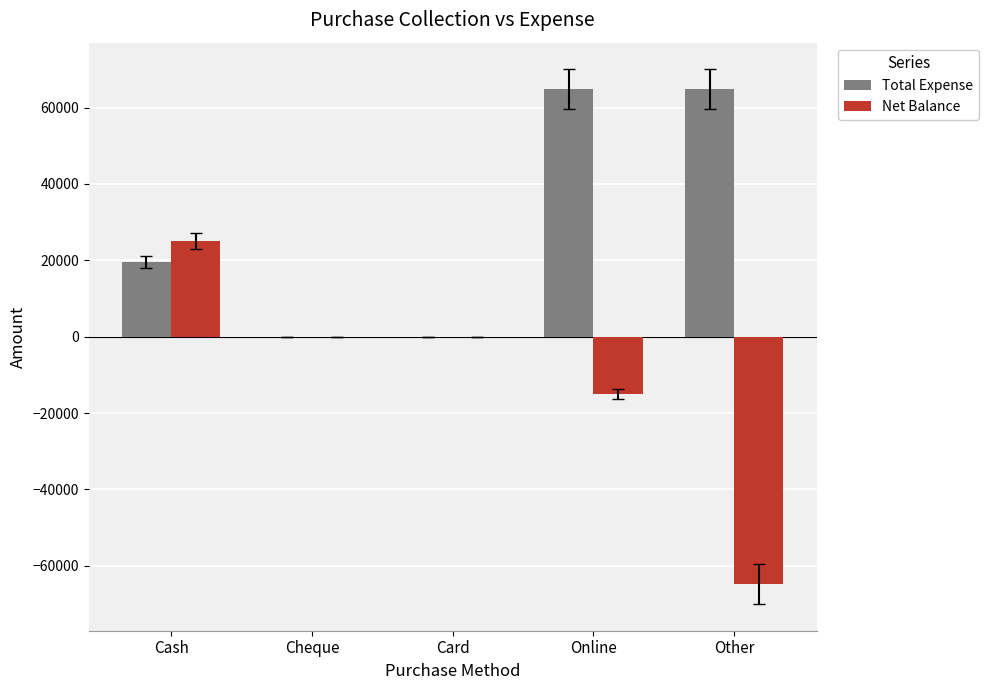

Where is Net Balance nearest to the value -19875?

Online